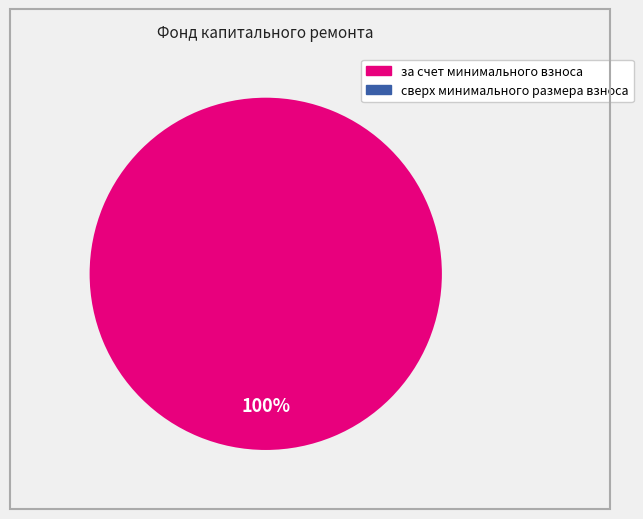

Which has a higher value, сверх минимального размера взноса or за счет минимального взноса?

за счет минимального взноса